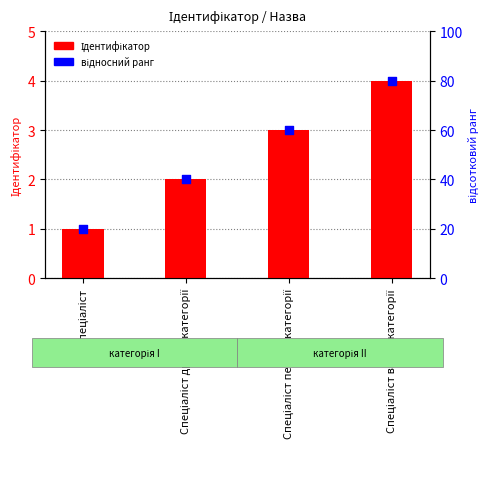

Which series has the widest spread of Y values?

Ідентифікатор